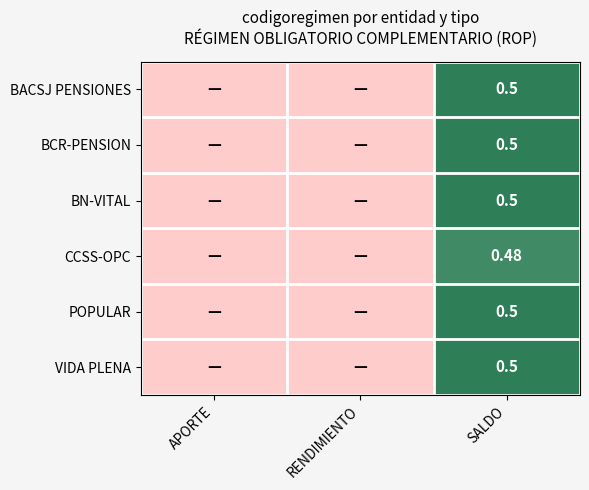

Which series has the largest total across all categories?

BACSJ PENSIONES